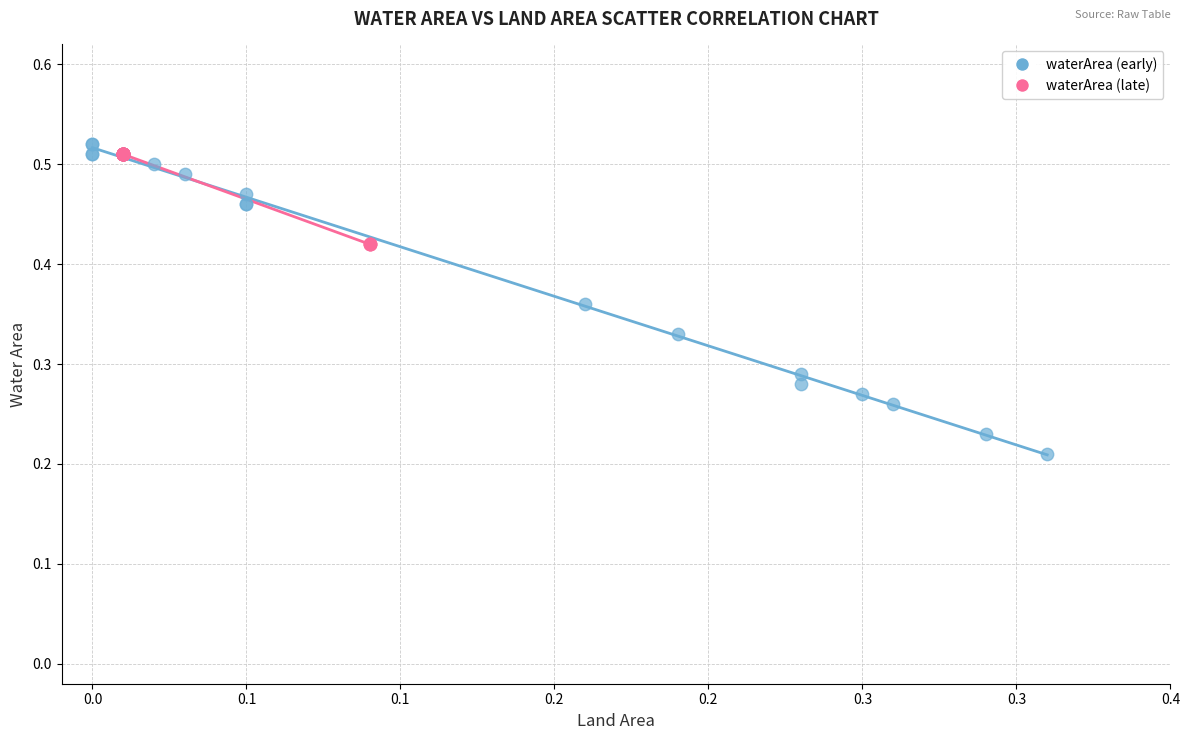

Which series reaches the minimum Y coordinate?

waterArea (early)